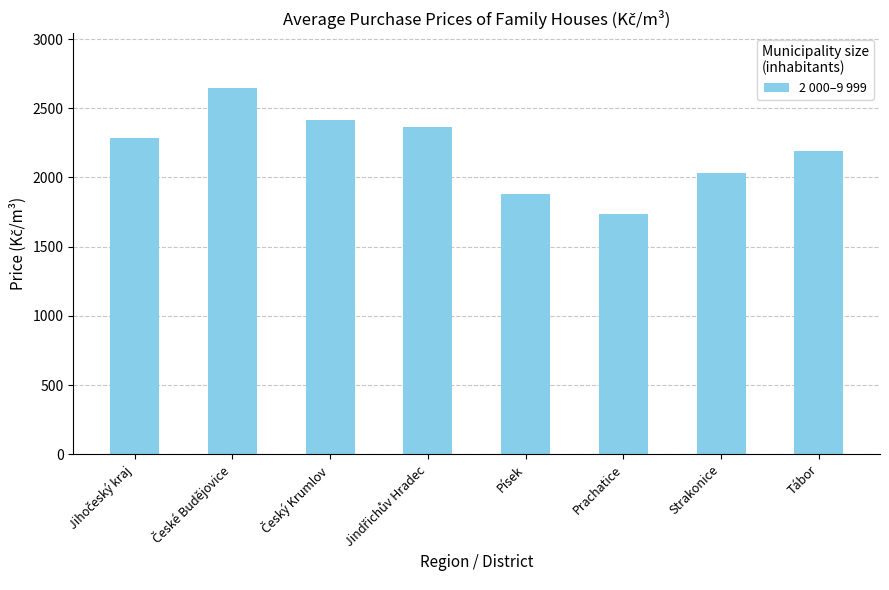

Reading left to right, extract all data points from this chart.

2286	2645	2418	2368	1877	1736	2031	2190